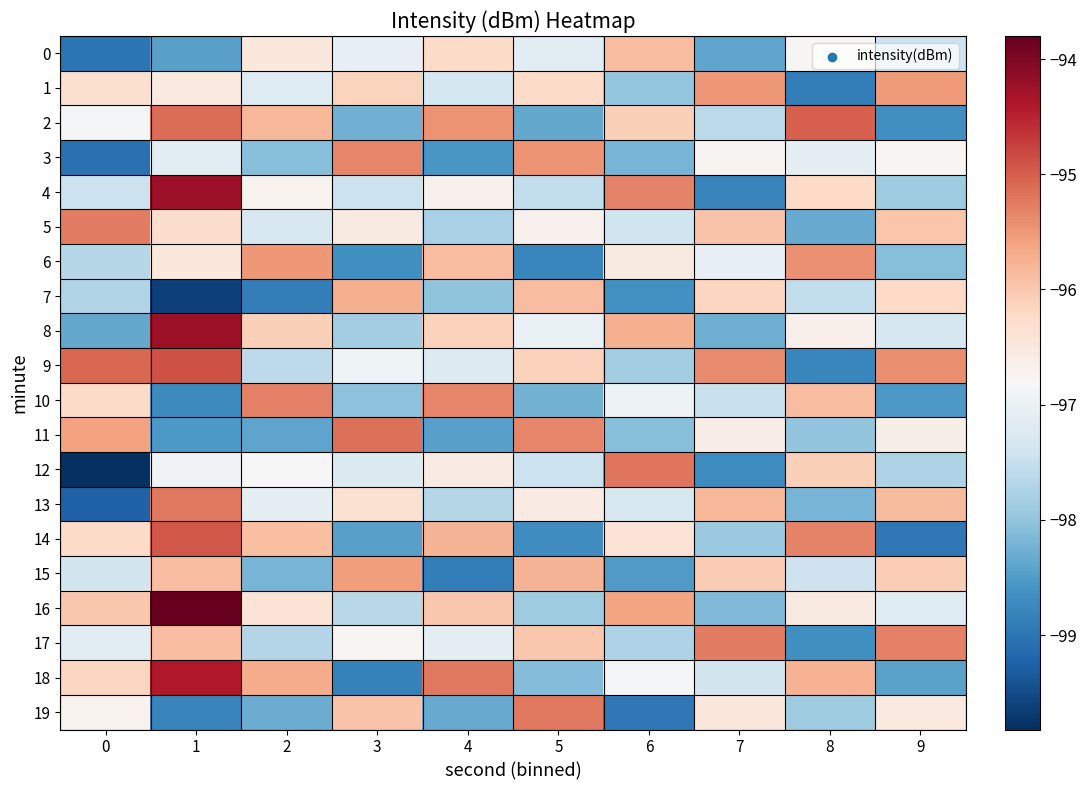

What is the total value across all series at 4?

-1938.6